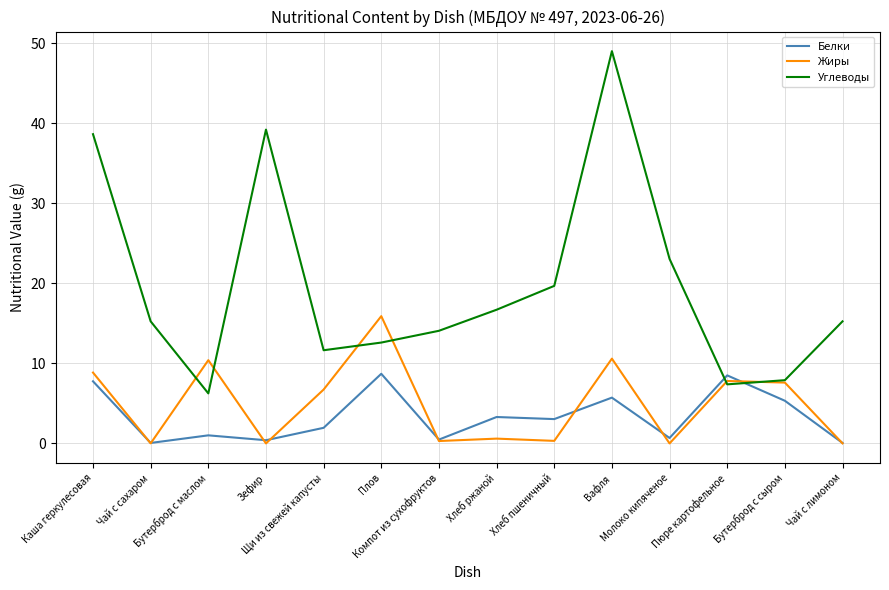

What position from the right is Плов?

9